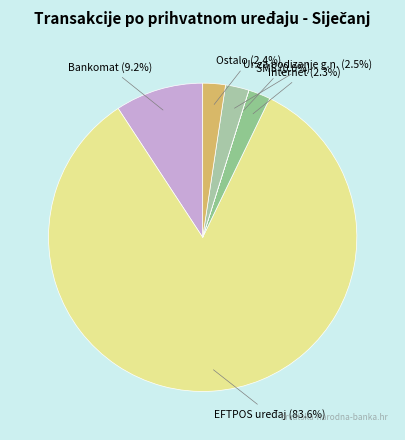

Do Internet and Ostalo together represent more than half of the pie?

No